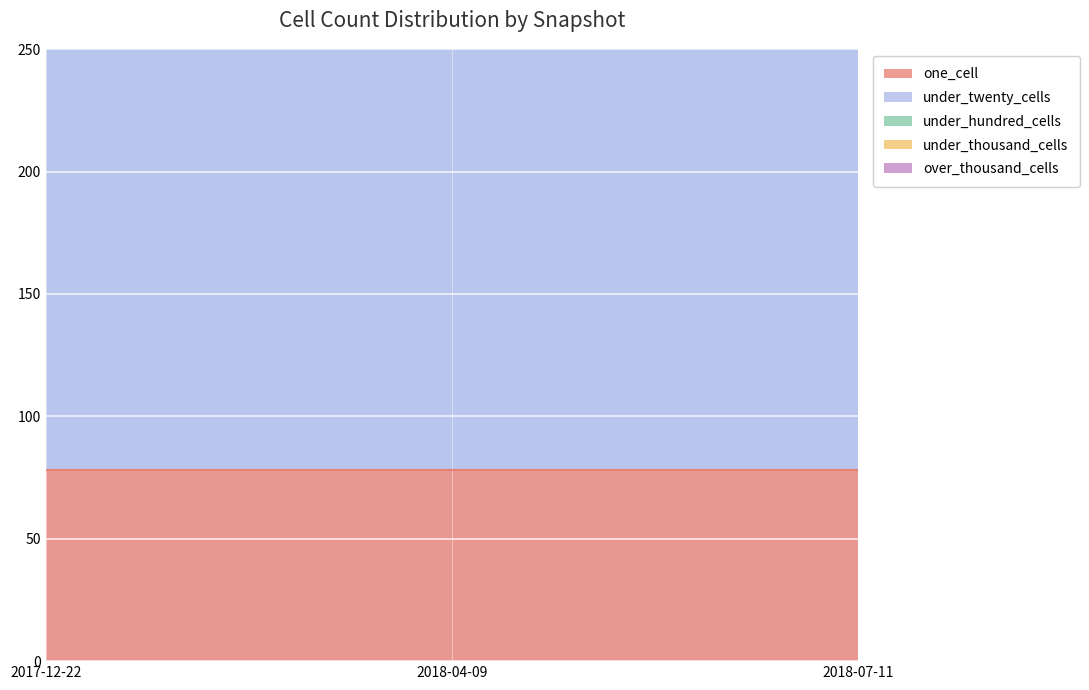

What position from the right is 2018-07-11?

1